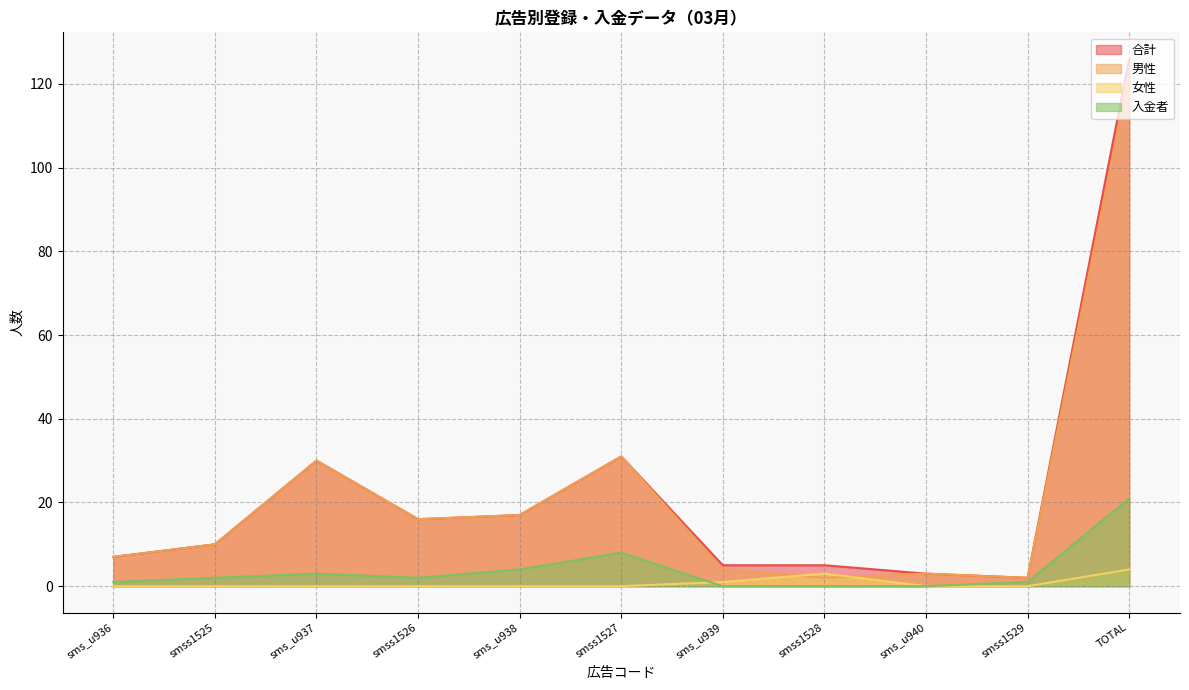

Is it true that 合計 equals 2 at smss1529?

True